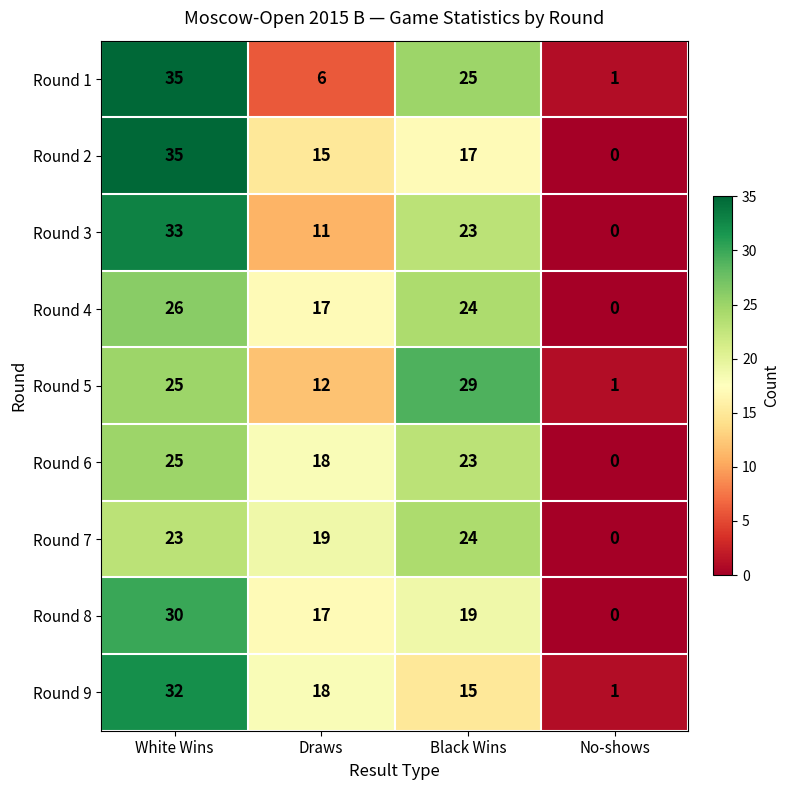

The value of Round 1 at Draws is 10. True or false?

False